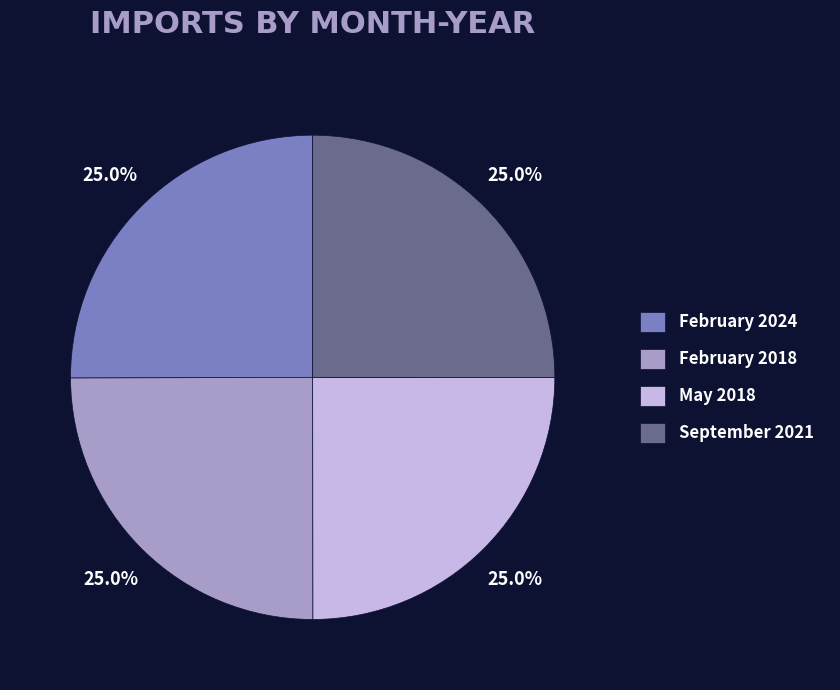

How many segments does this pie chart have?

4